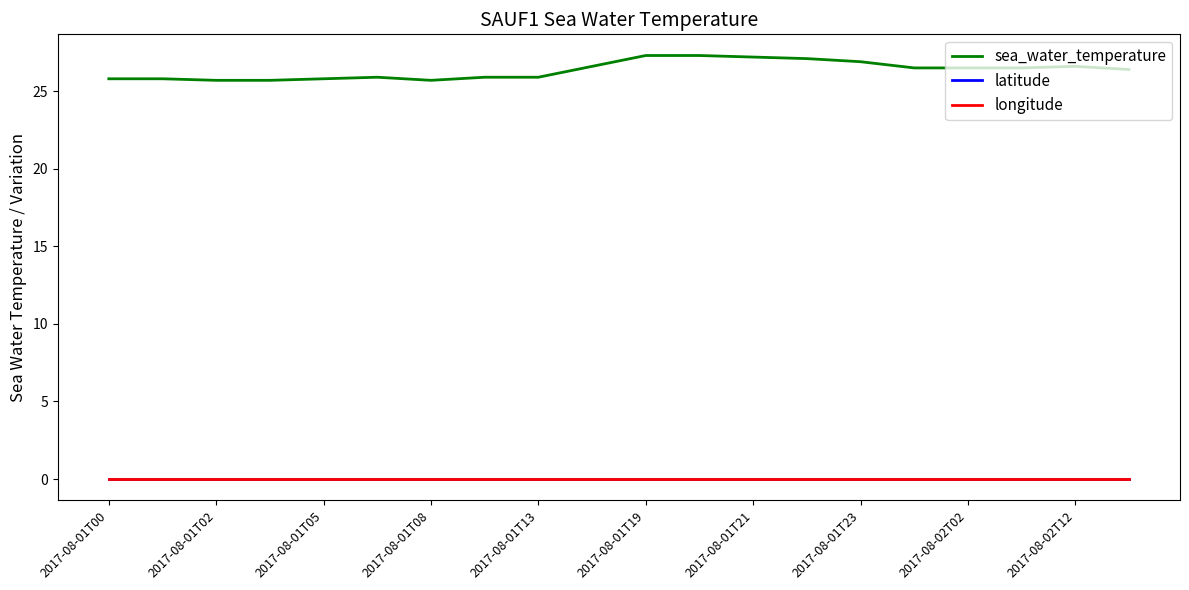

Is this an area chart (filled region under the line)?

No